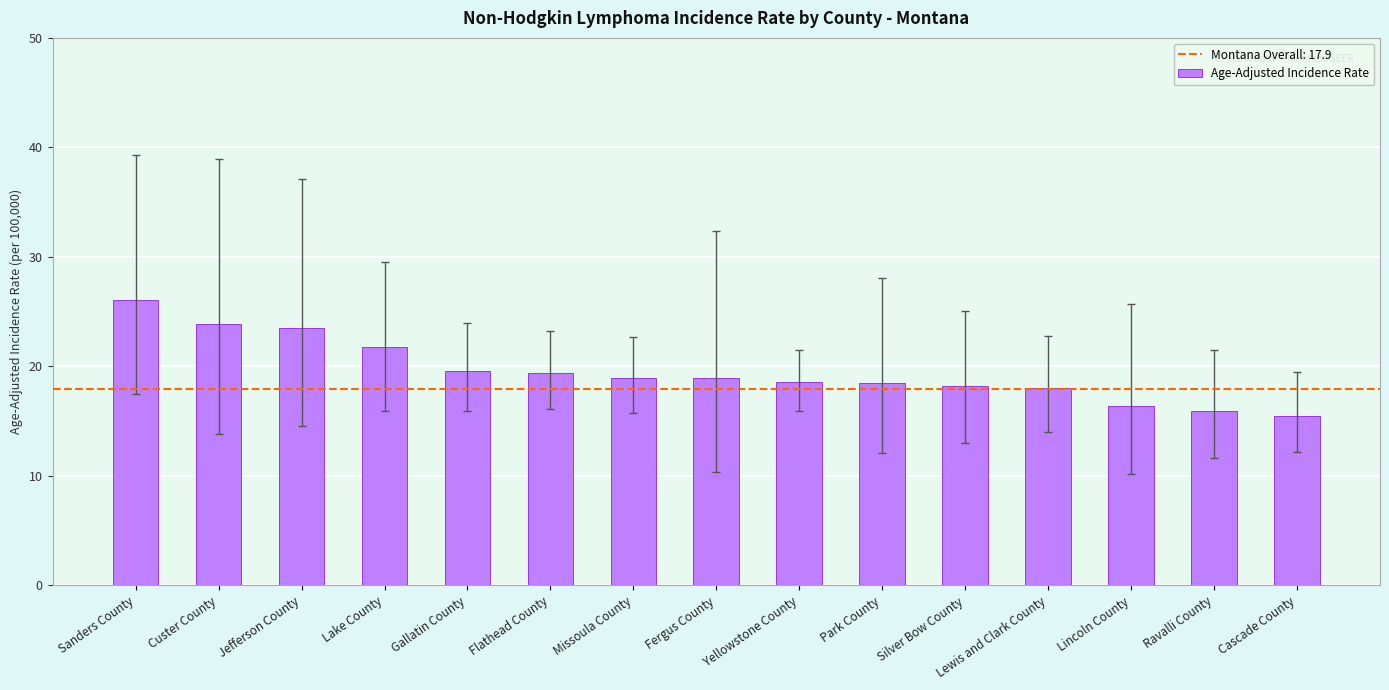

Count the number of data series in this chart.

1